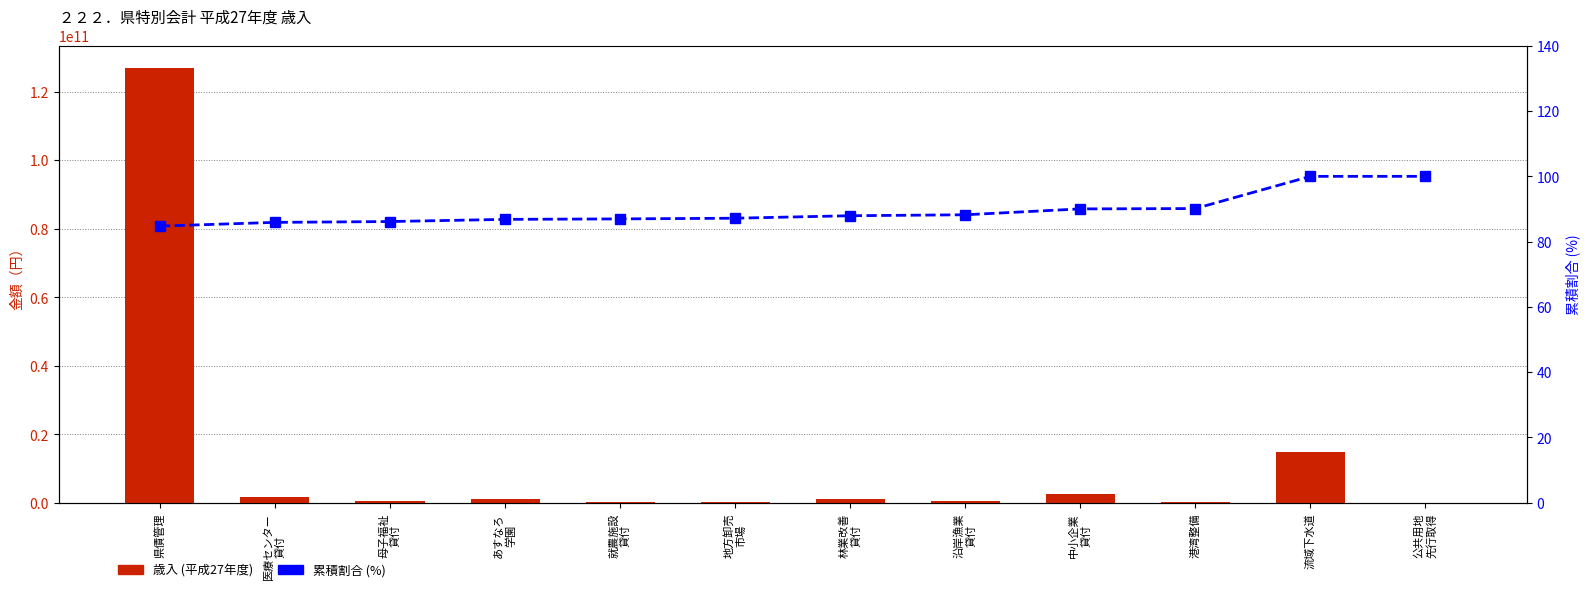

What is the difference between the 累積割合 (%) values at 就農施設
貸付 and 林業改善
貸付?

1.0